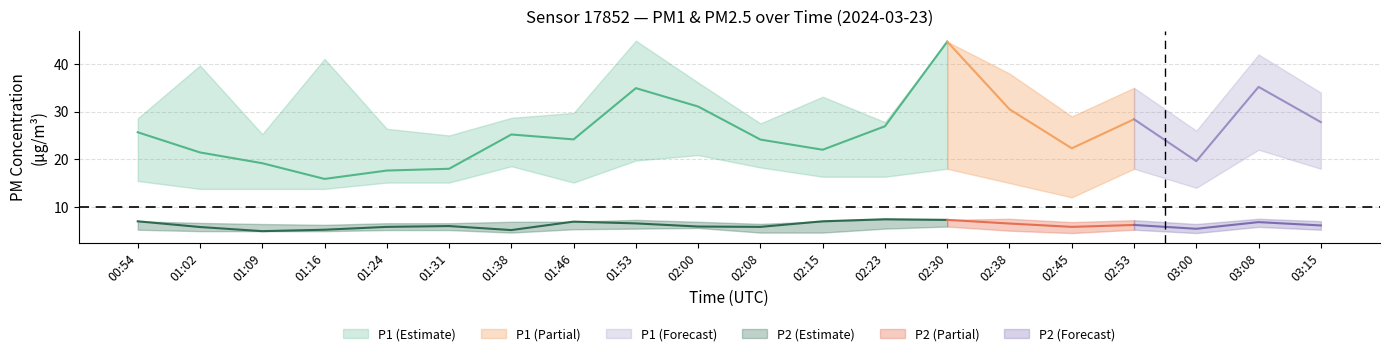

What is the average value of the P1_lower series?

16.5